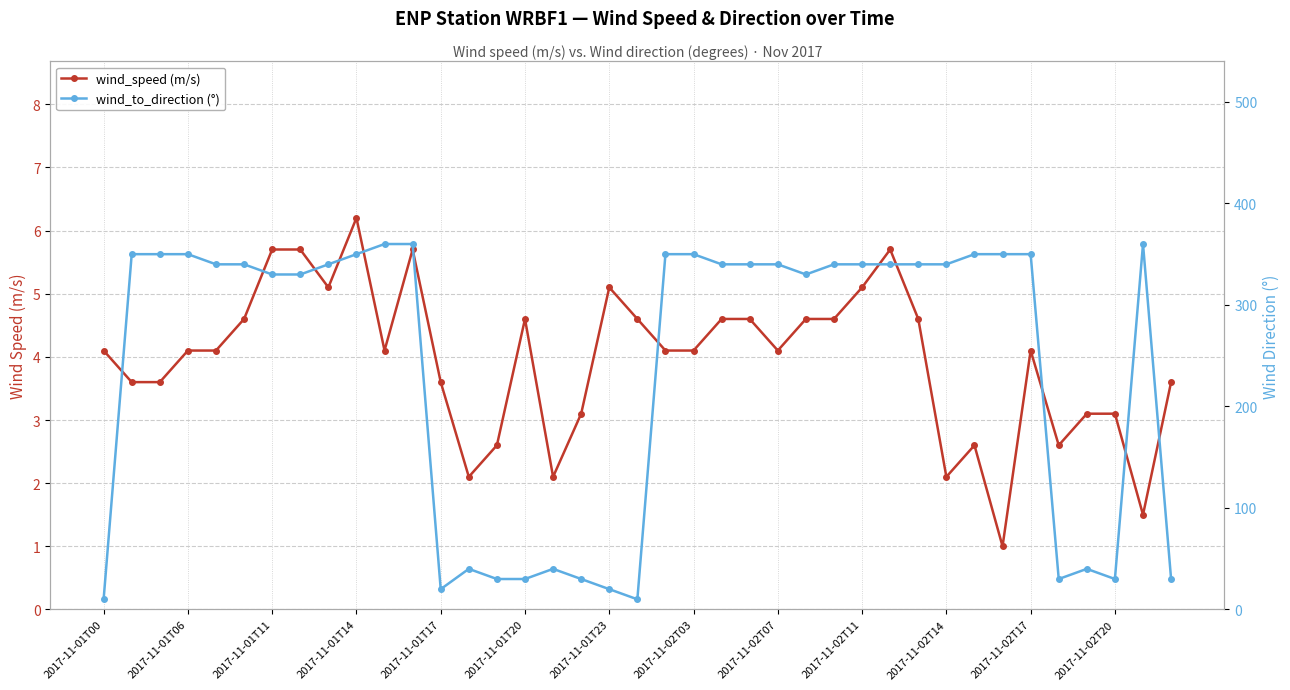

How many data points does each series have?

39